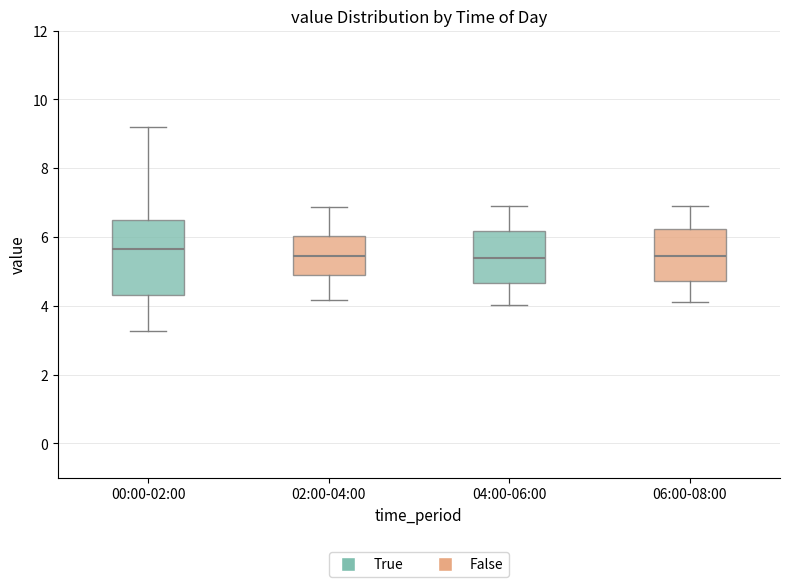

Which box has the highest median line?

00:00-02:00